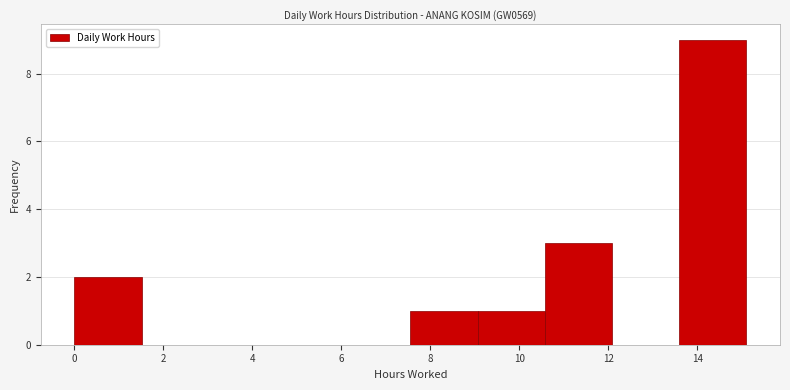

Reading left to right, list every bar in this chart as the range it spans on the x-axis followed by its height. Neither the bar edges nor the heights are printed on the chart, so give them approximately, as read against the axes.

0.0 to 1.6: 2
1.6 to 3.0: 0
3.0 to 4.6: 0
4.6 to 6.0: 0
6.0 to 7.6: 0
7.6 to 9.0: 1
9.0 to 10.6: 1
10.6 to 12.0: 3
12.0 to 13.6: 0
13.6 to 15.2: 9